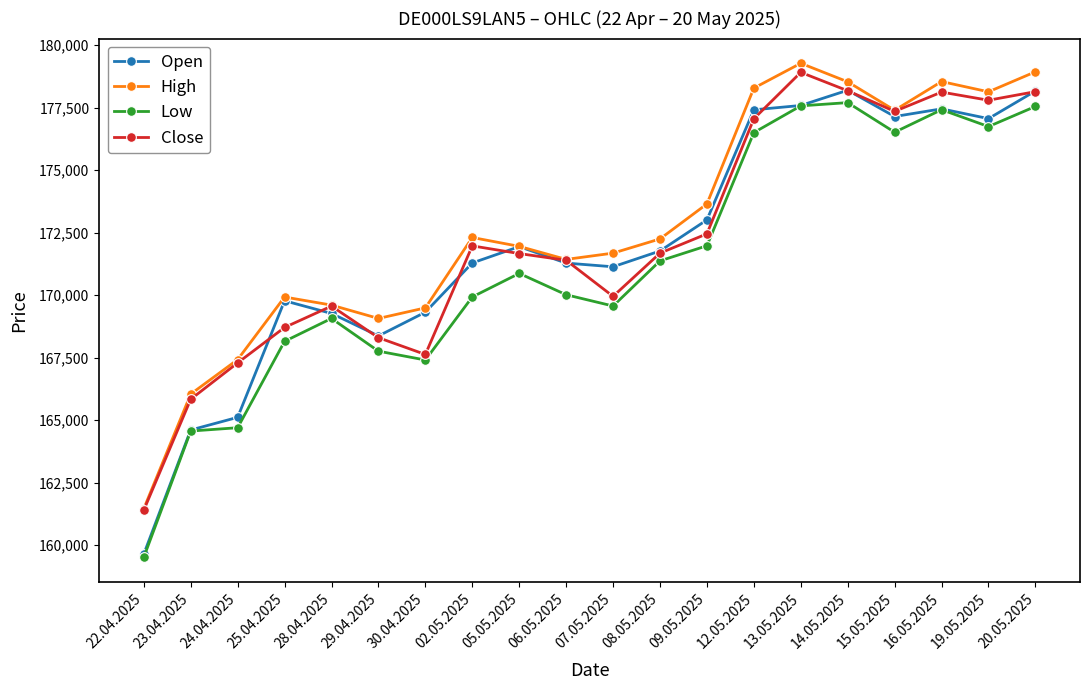

Which series changed the most between 22.04.2025 and 23.04.2025?

Low